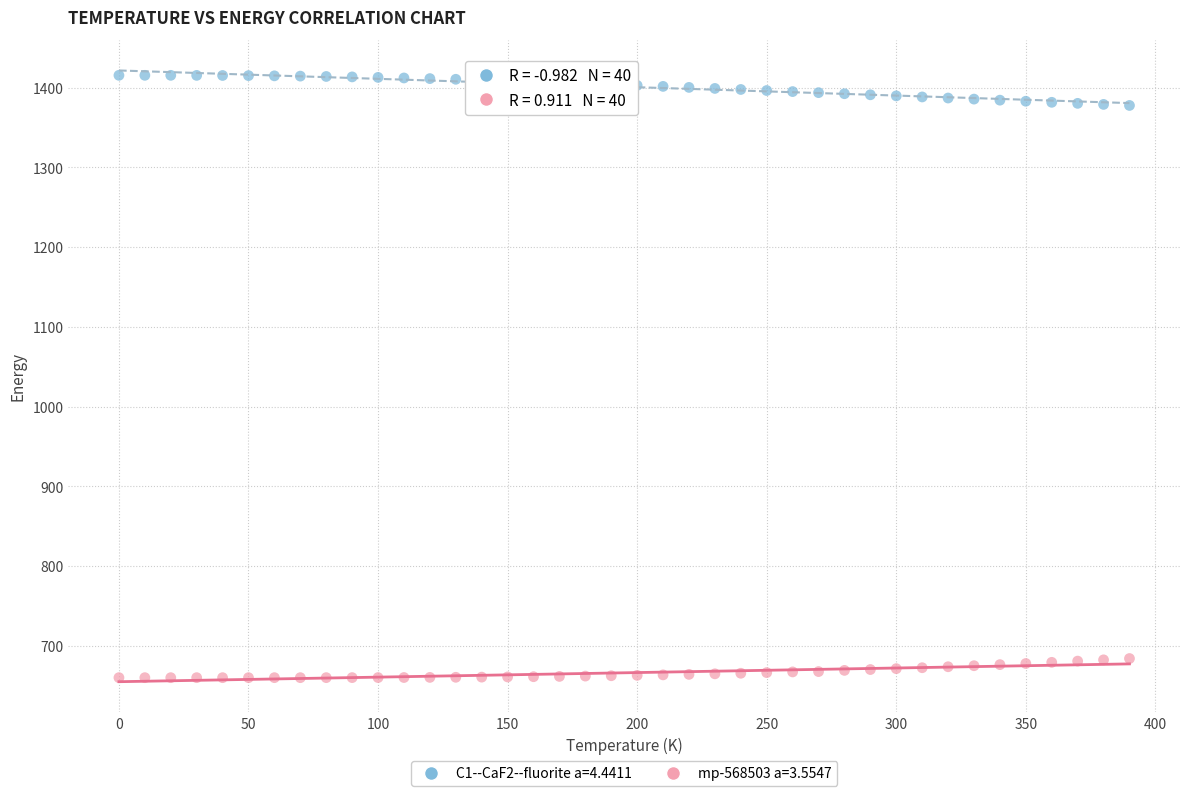

Across all data points, what is the range of X values (max minus min)?

390.0